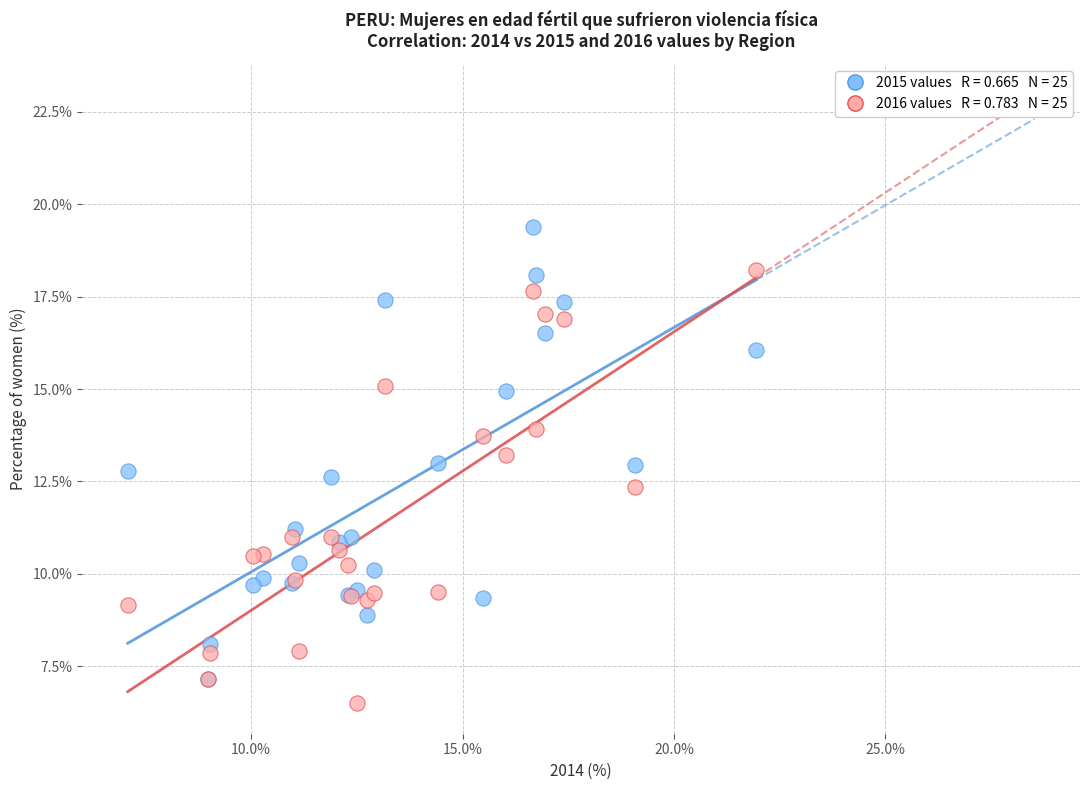

Across all series, what Y value is closest to 12?

12.4